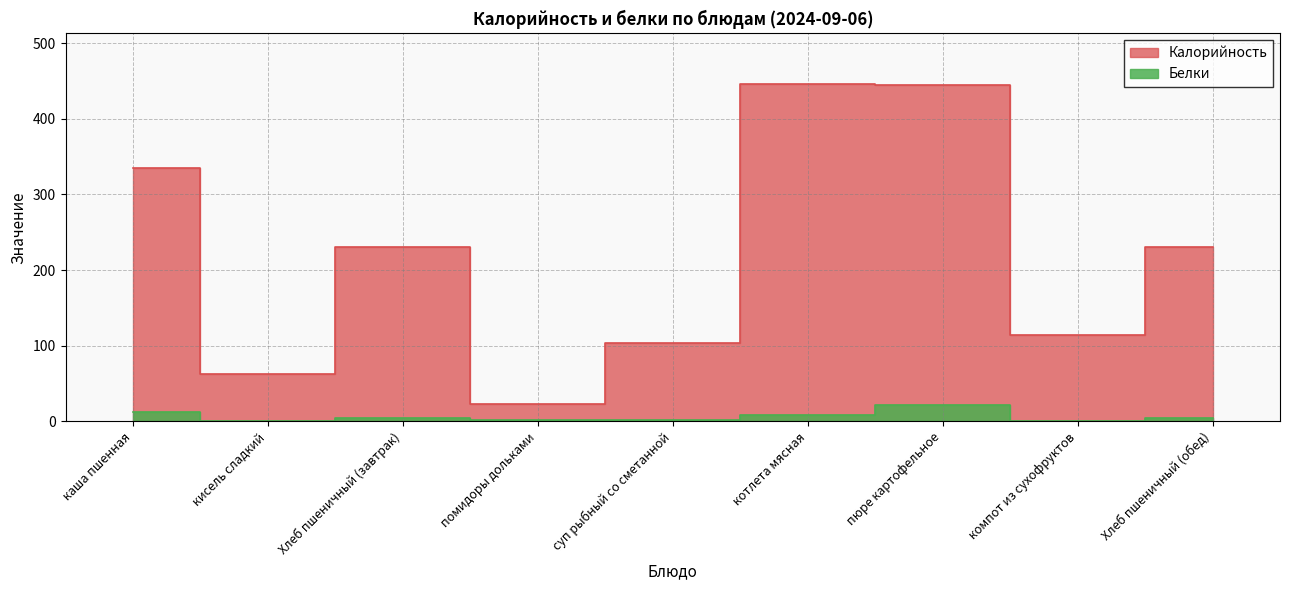

Which series has the largest range (max minus min)?

Калорийность